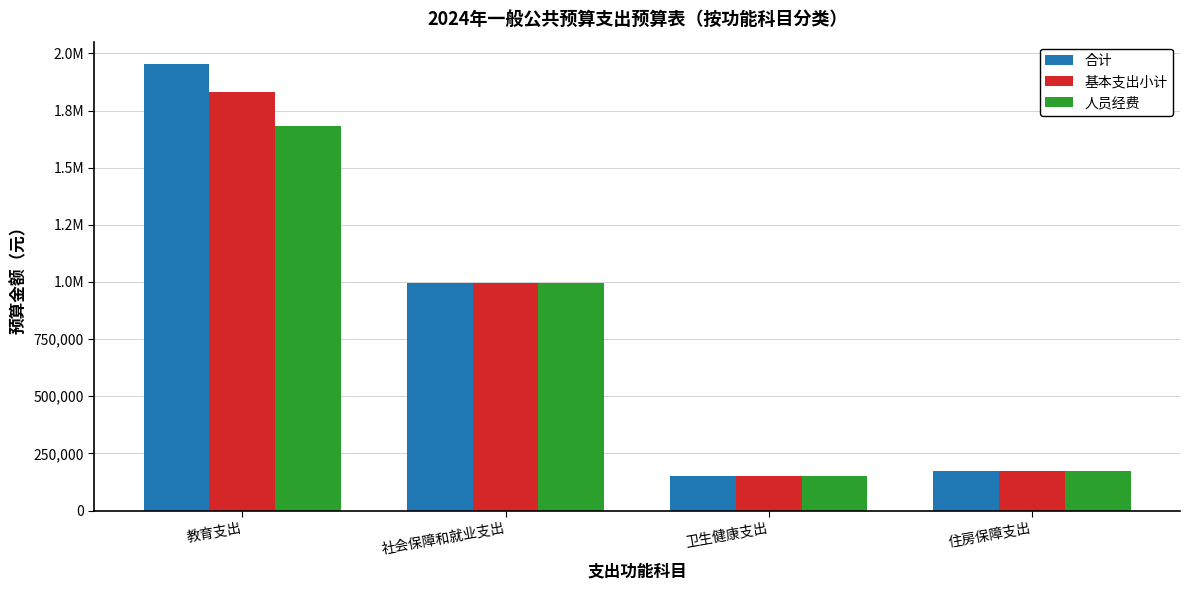

What is the greatest value displayed?

1953478.1